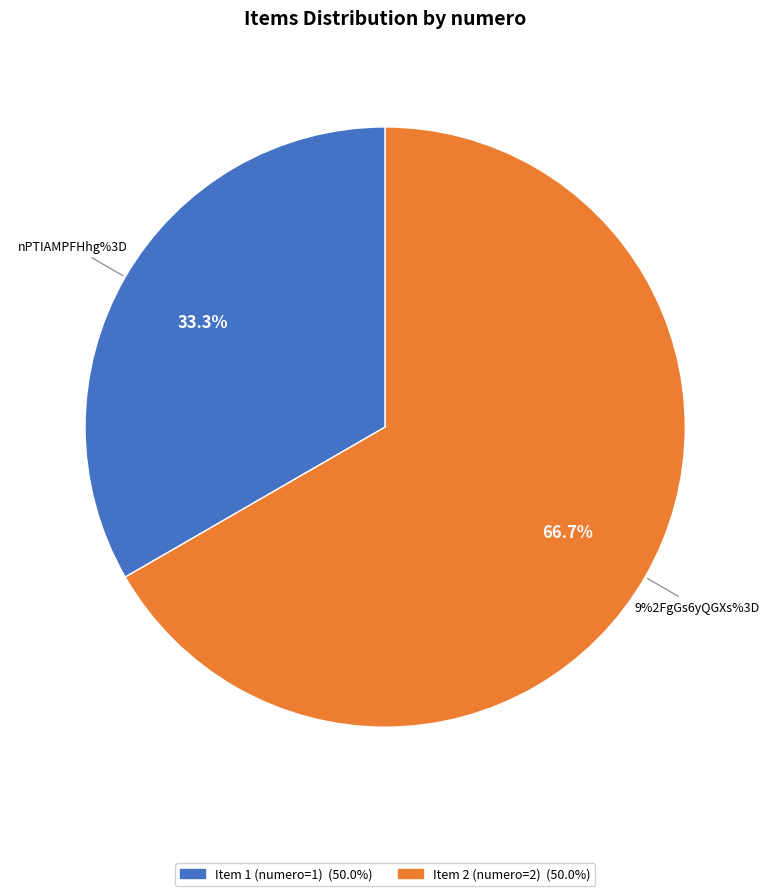

Is it true that nPTIAMPFHhg%3D is 40% of the pie?

False